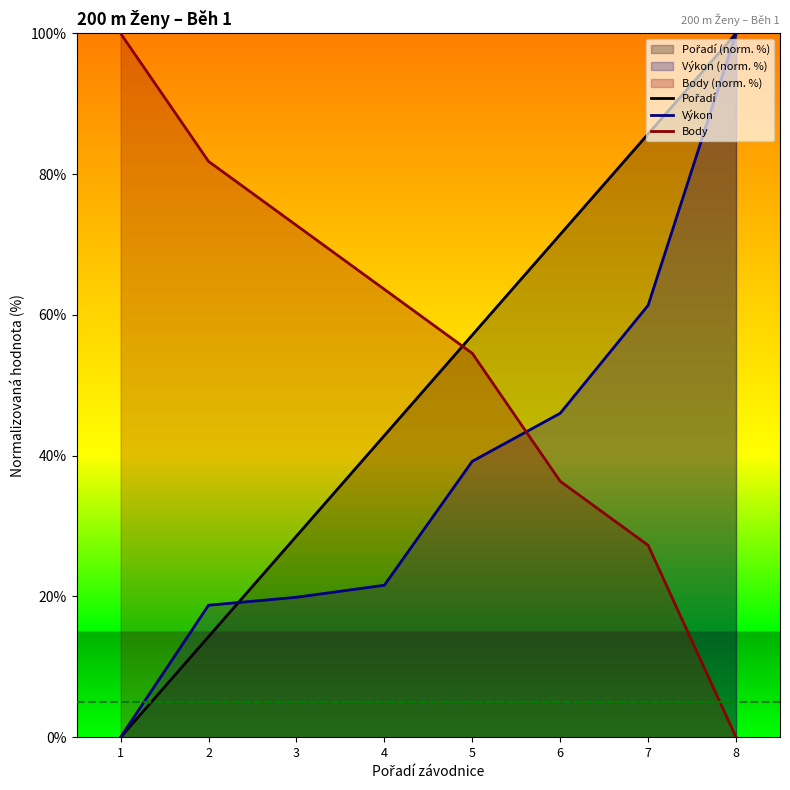

What are all the series names shown in the legend?

Pořadí, Výkon, Body